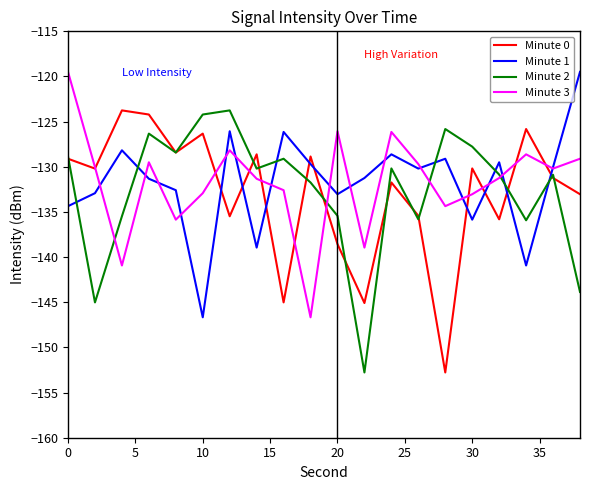

What is the lowest value of the Minute 2 series?

-152.8